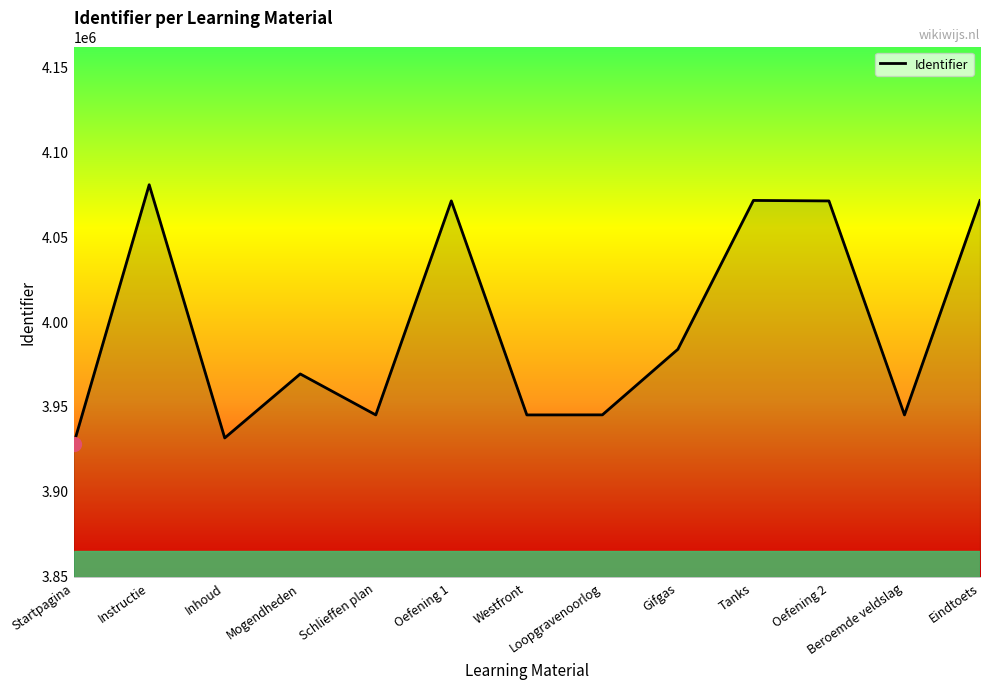

Which label corresponds to the smallest value in the chart?

Startpagina